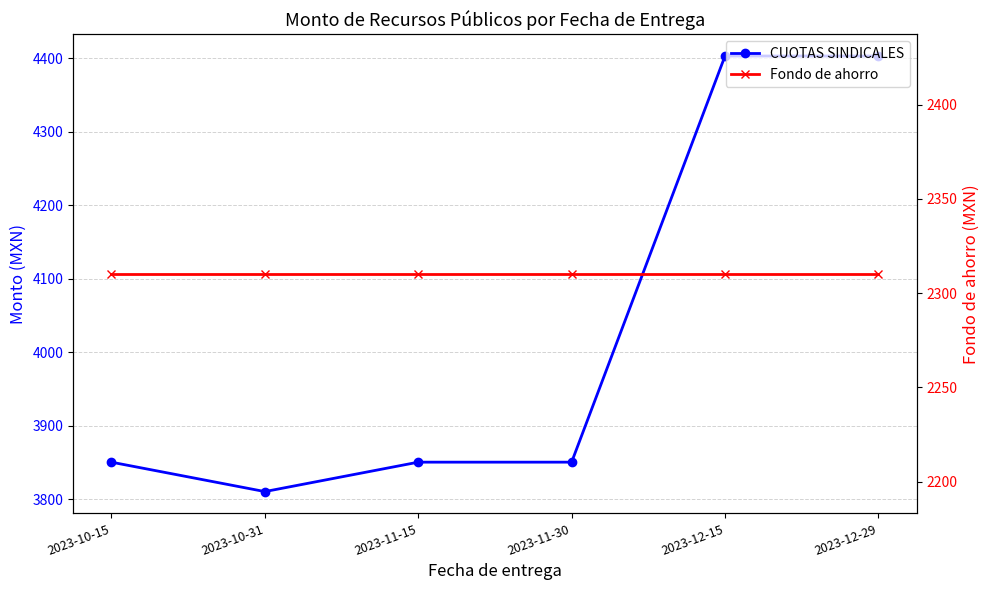

Reading left to right, what are all the values shown in this chart?

CUOTAS SINDICALES: 2023-10-15=3850.3	2023-10-31=3810.3	2023-11-15=3850.3	2023-11-30=3850.3	2023-12-15=4402.9	2023-12-29=4402.9
Fondo de ahorro: 2023-10-15=2310.2	2023-10-31=2310.2	2023-11-15=2310.2	2023-11-30=2310.2	2023-12-15=2310.2	2023-12-29=2310.2